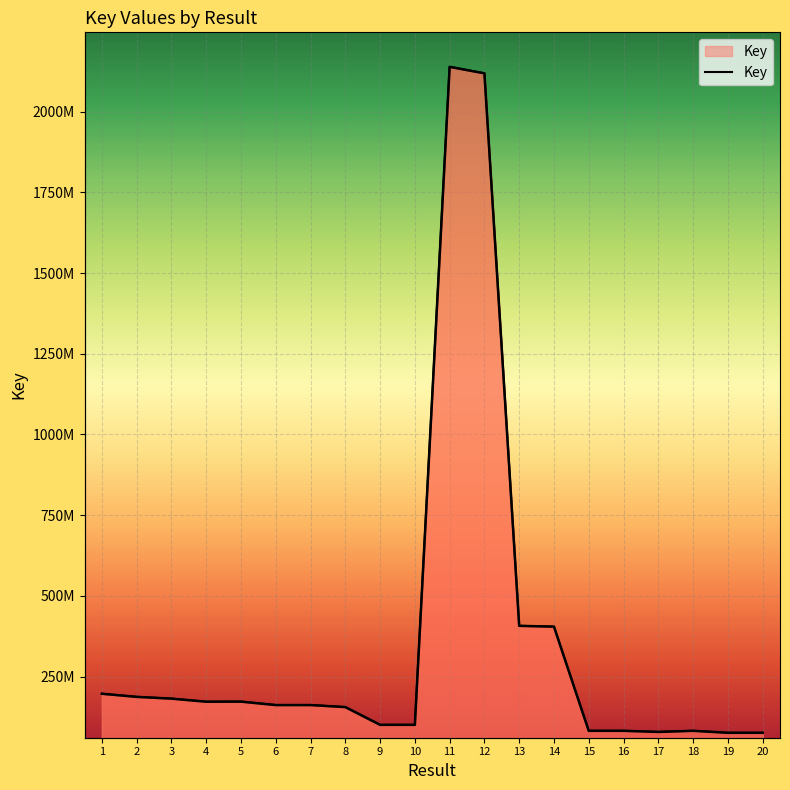

Rank the categories by value from lowest to highest.

20, 19, 17, 16, 15, 18, 9, 10, 8, 6, 7, 4, 5, 3, 2, 1, 14, 13, 12, 11